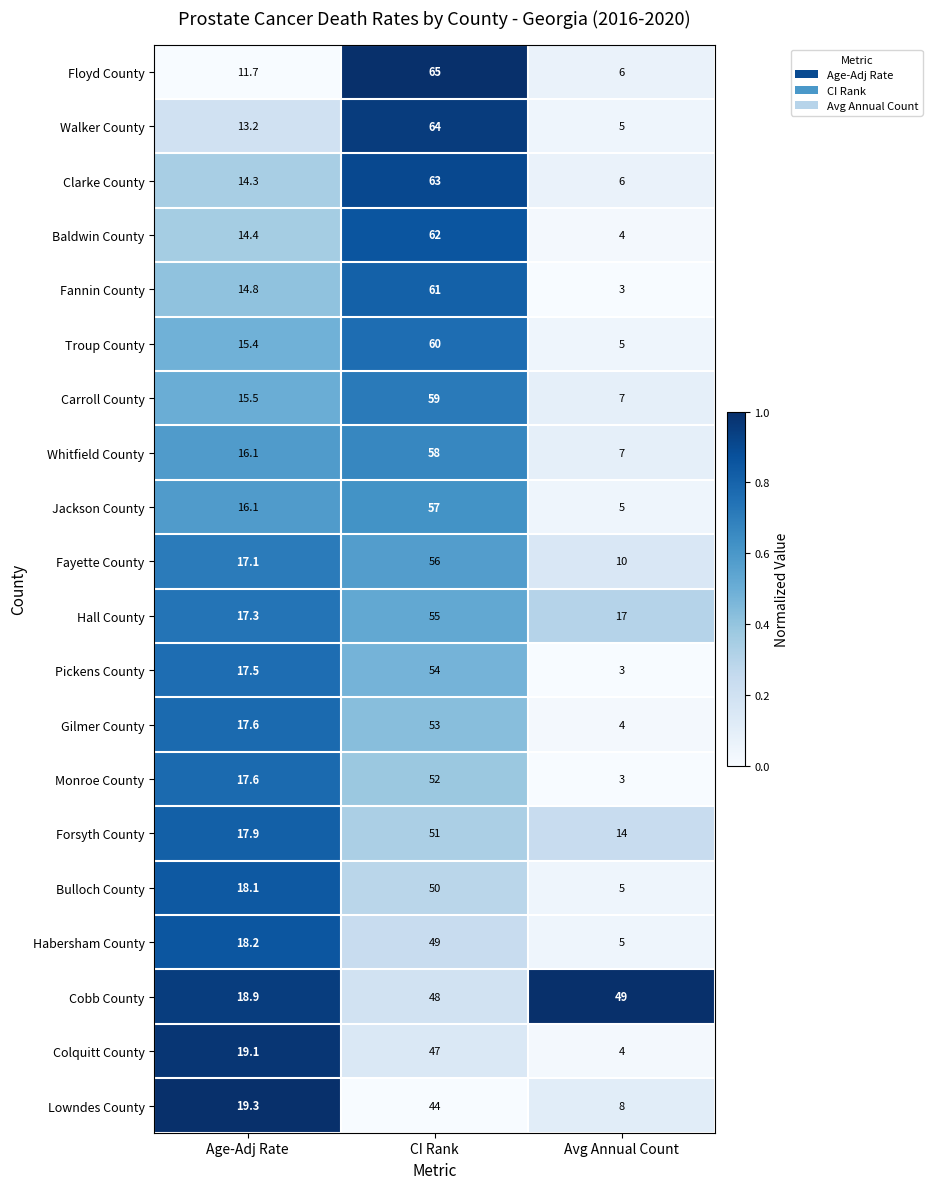

What is the total value across all series at Age-Adj Rate?

330.1